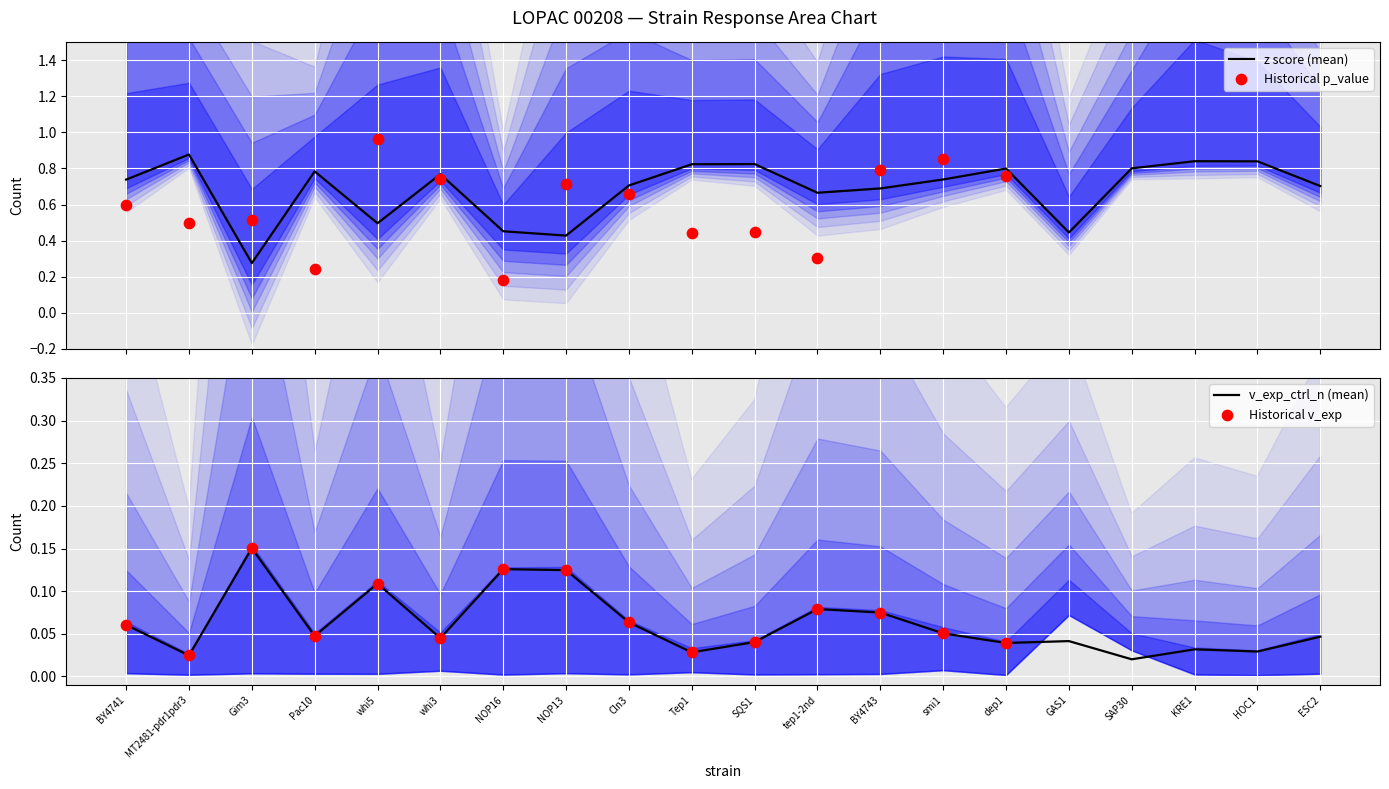

Is the value of v_exp_ctrl_n at NOP13 greater than the value of v_exp at KRE1?

Yes